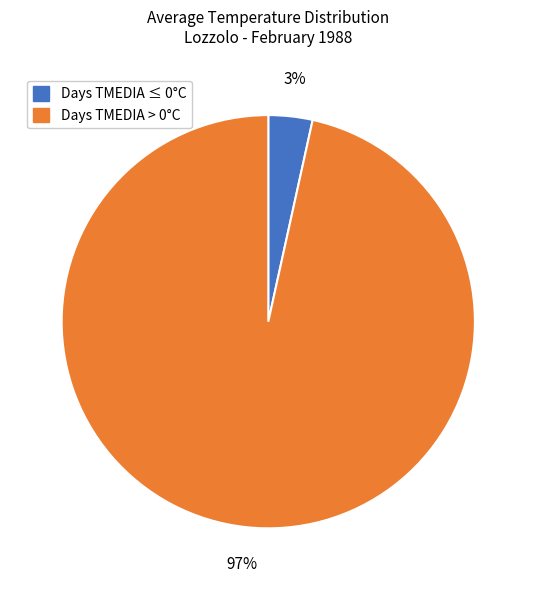

To the nearest percent, what is the average slice percentage?

50%